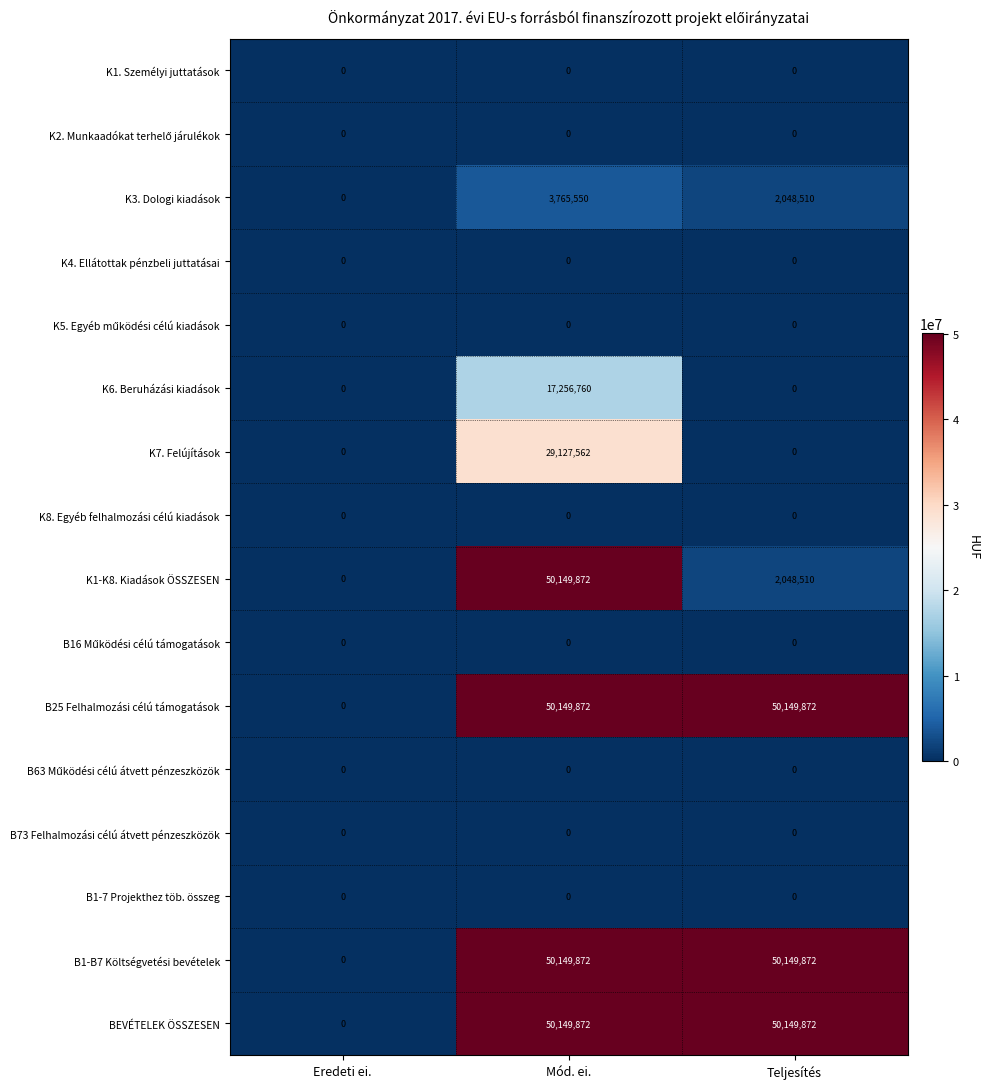

Between Mód. ei. and Teljesítés, which series saw the biggest shift?

K1-K8. Kiadások ÖSSZESEN